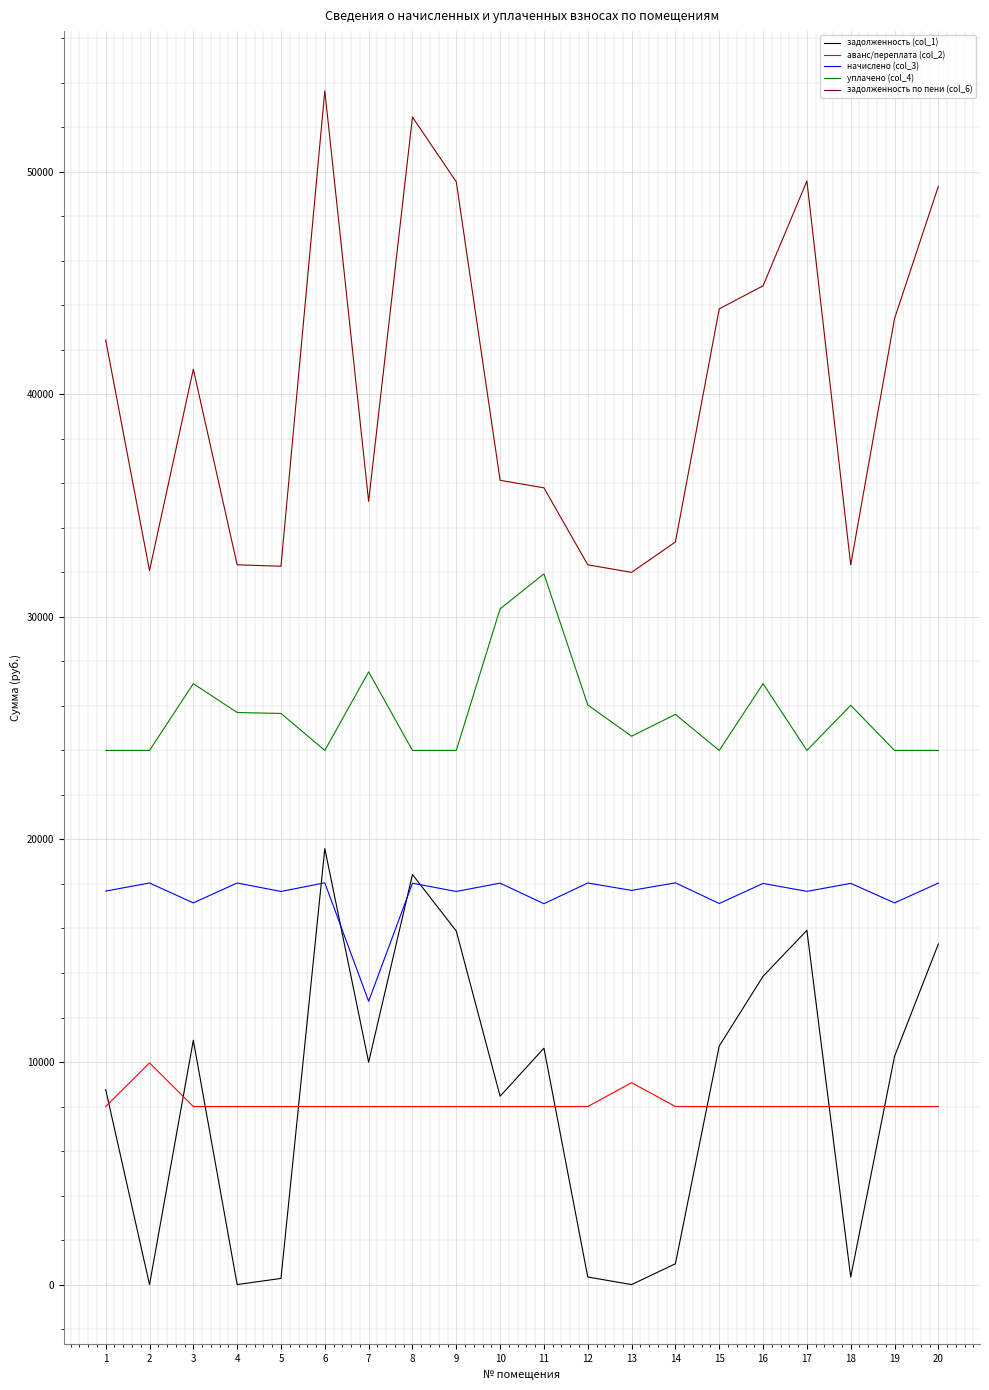

The value of аванс/переплата (col_2) at 16 is 8000.0. True or false?

True